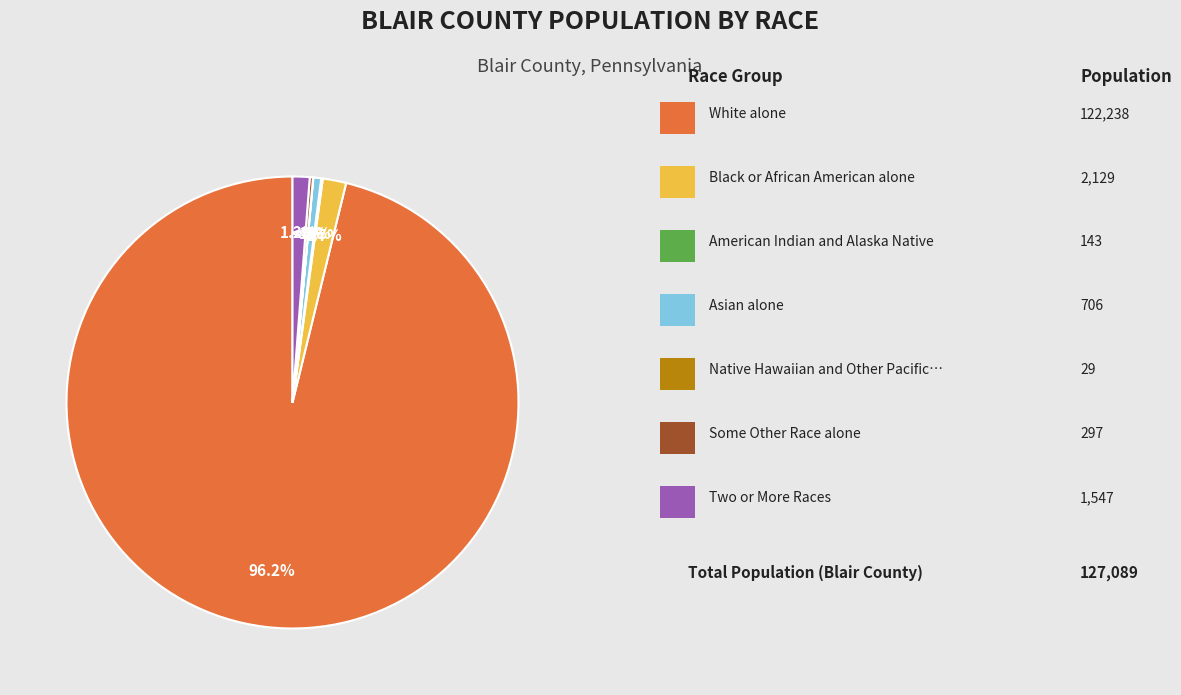

To the nearest percent, what percentage of the pie is Two or More Races?

1%